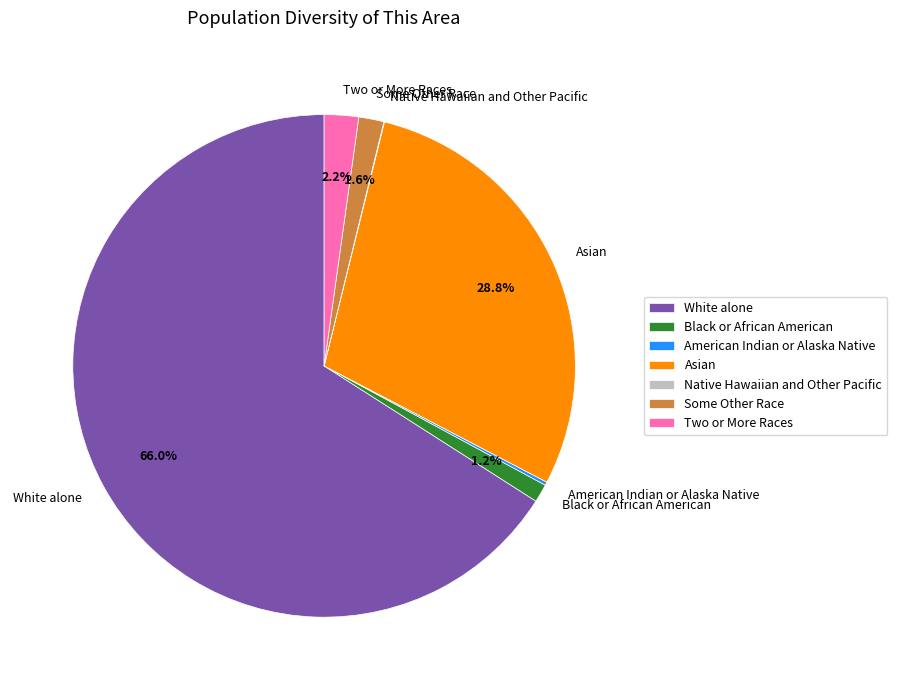

What is the largest slice in the pie chart?

White alone